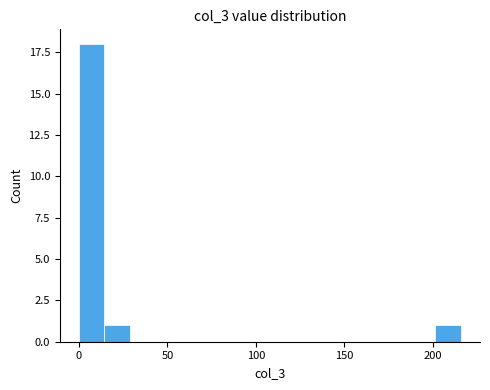

Around what value on the x-axis is the tallest bar? Give the approximate position of its centre, as read against the axis.

5